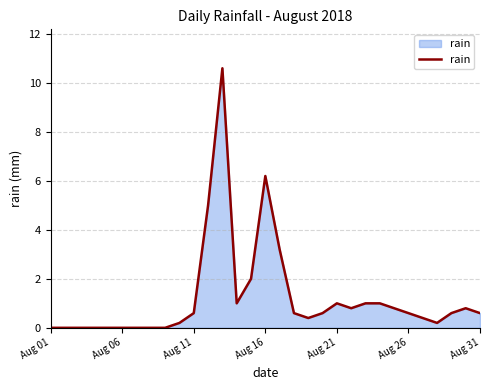

How many lines are shown in the chart?

1